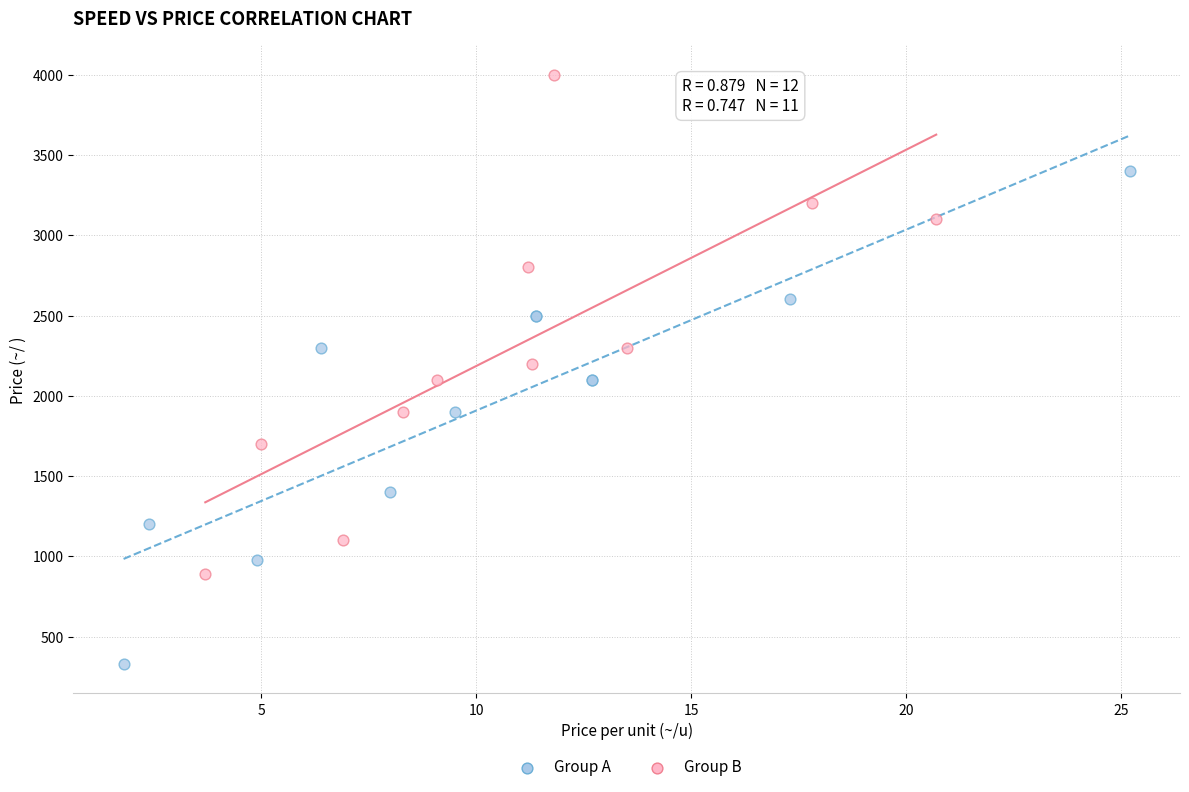

Which series contains the highest Y value?

Group B